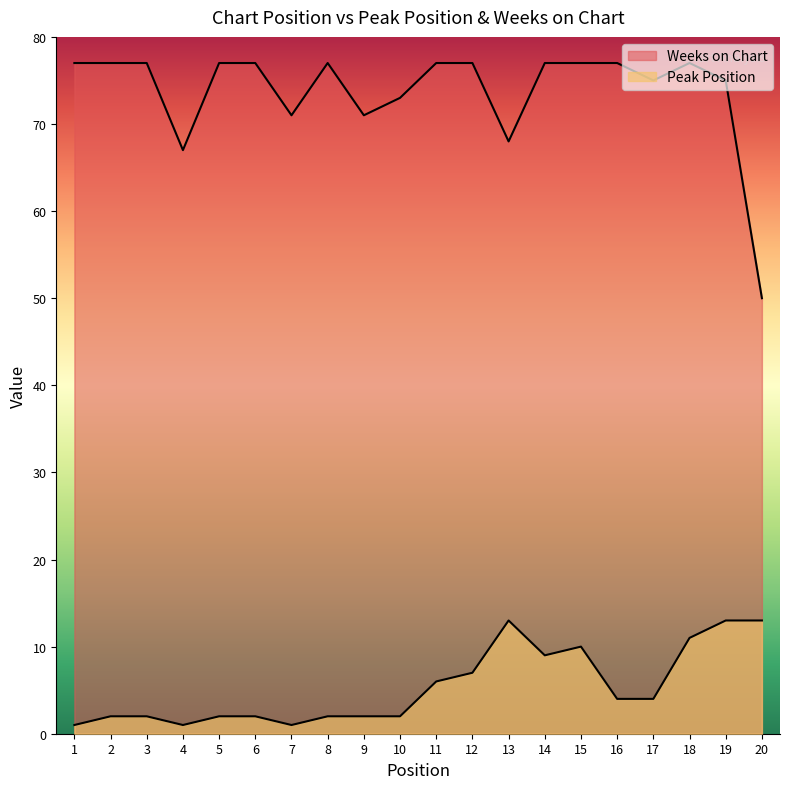

How many interior local peaks does the Peak Position series have?

2